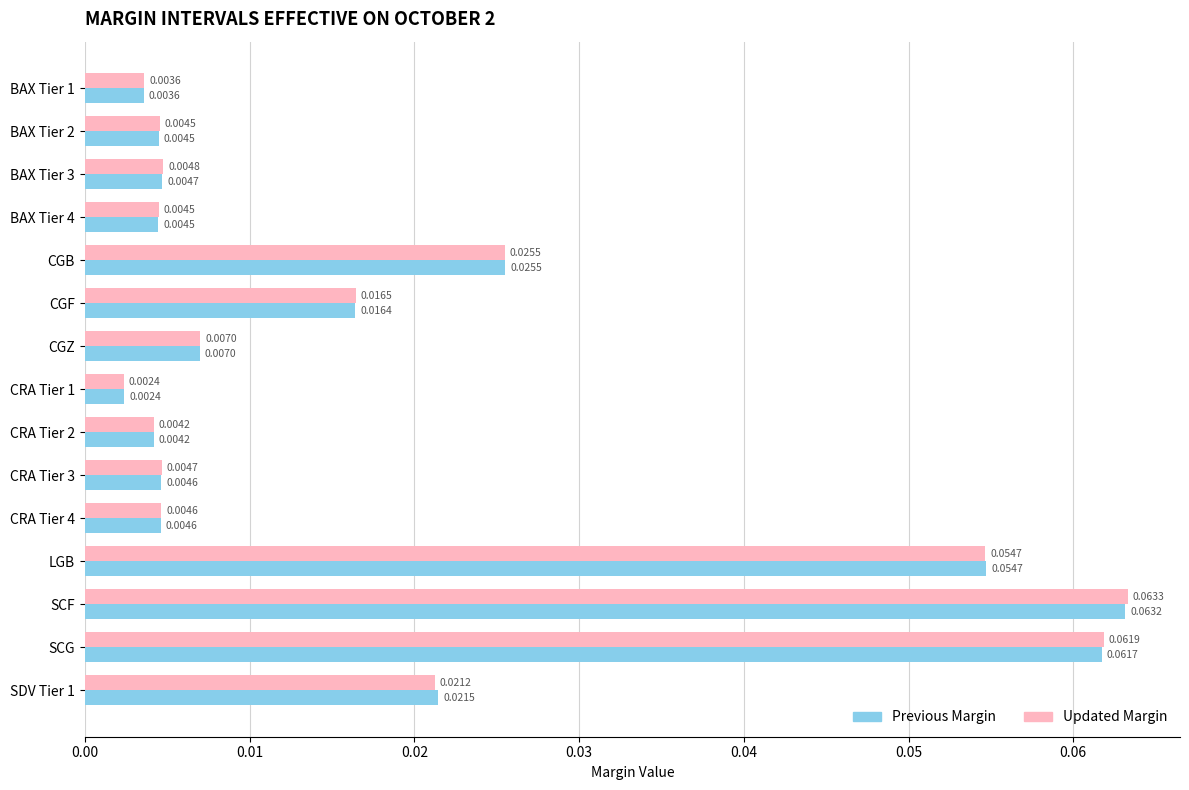

At which category is the sum across all series the highest?

SCF